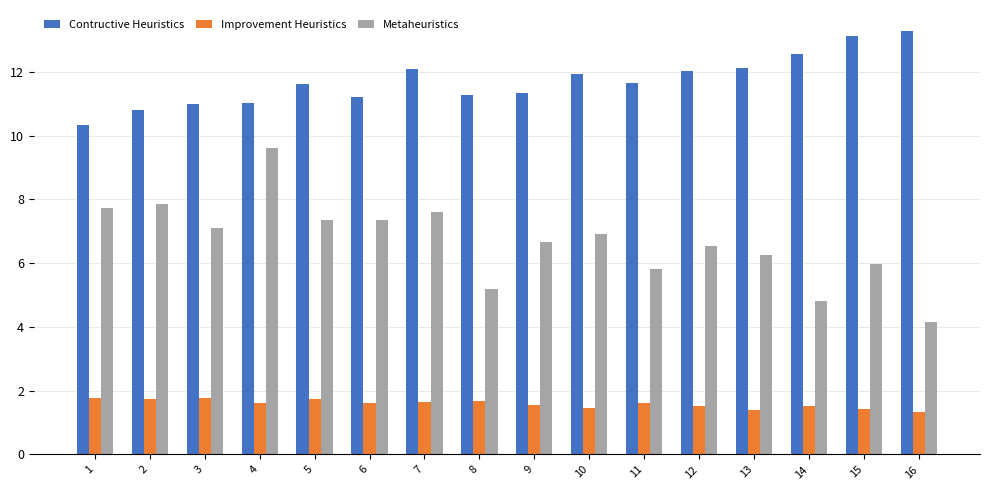

What is the average value of the Improvement Heuristics series?

1.6